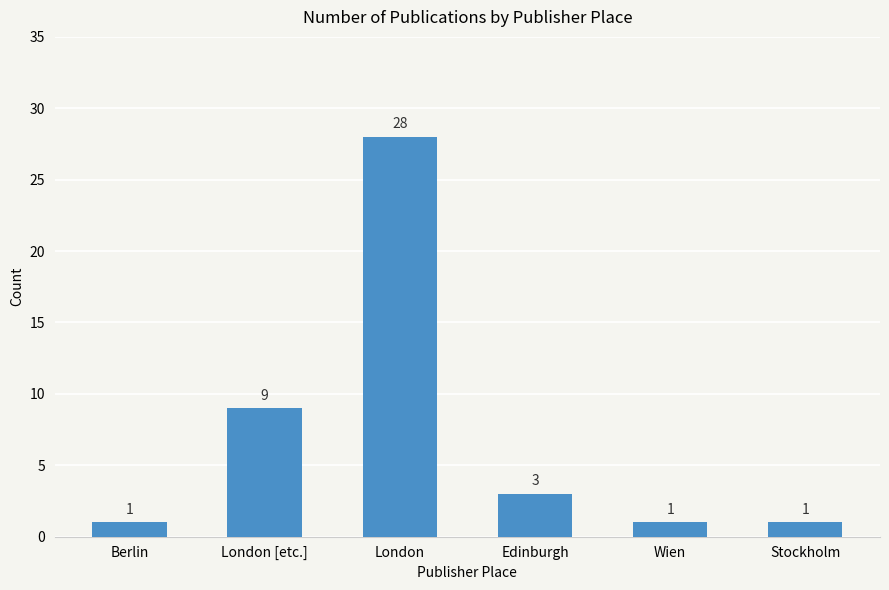

What is the label of the 4th bar from the right?

London